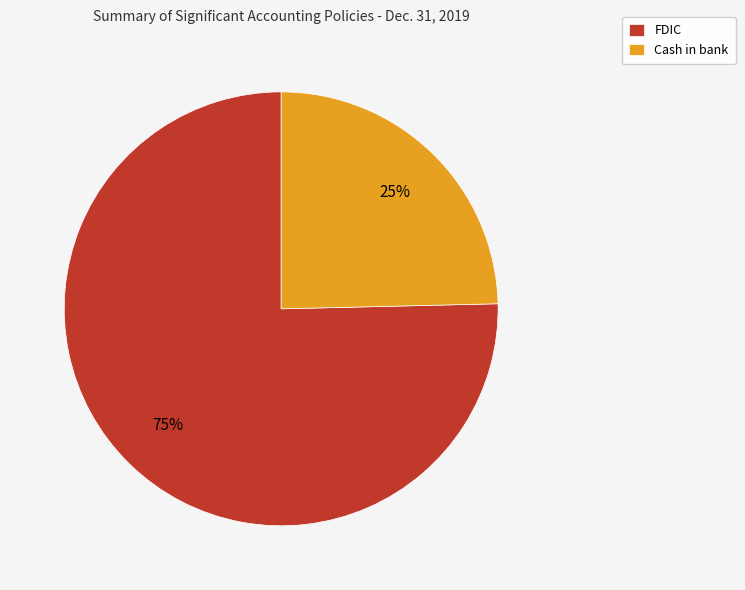

Count the number of slices in the pie.

2